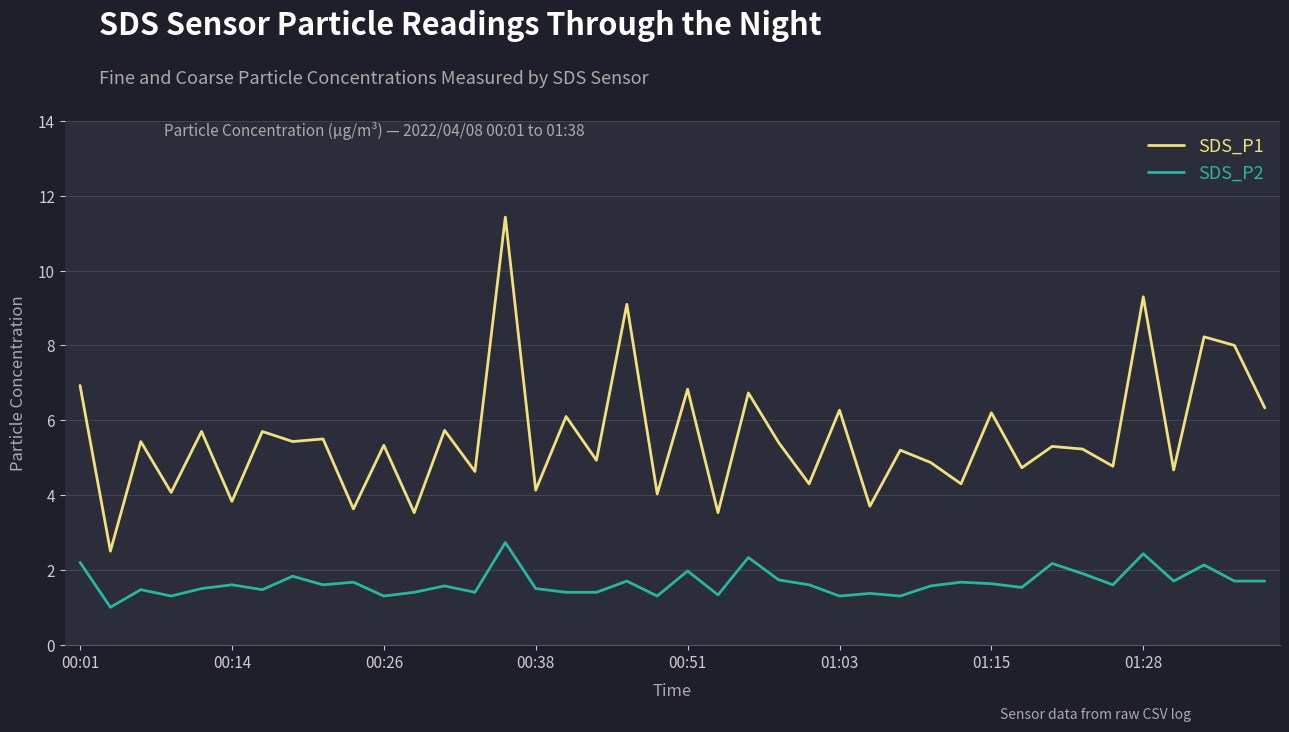

True or false: SDS_P1 and SDS_P2 intersect in this chart.

False